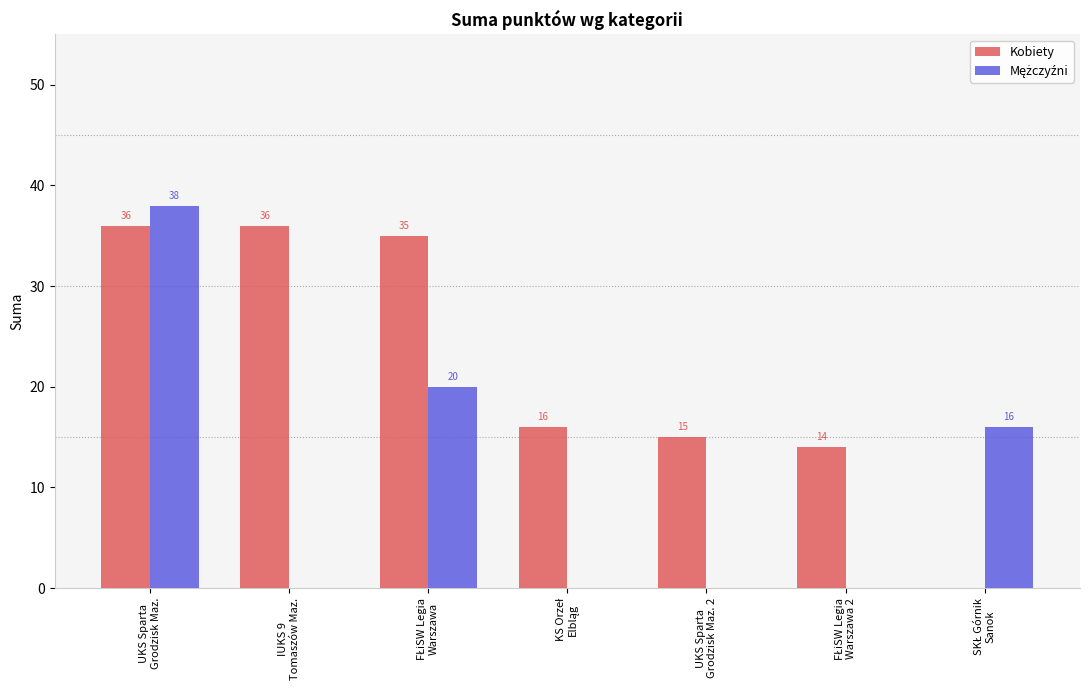

Which series has the largest total across all categories?

Kobiety